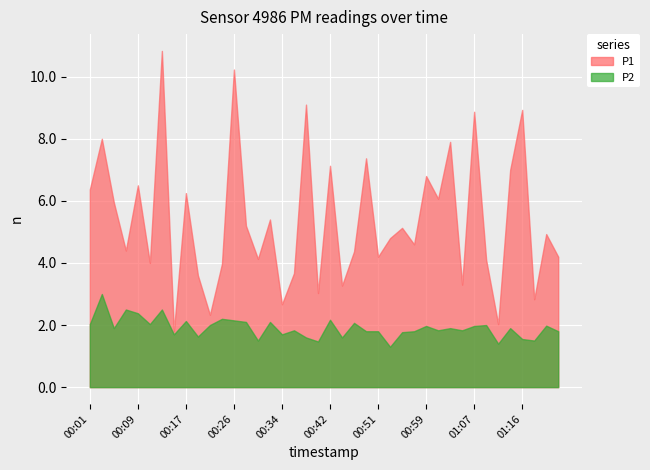

True or false: P1 and P2 intersect in this chart.

False